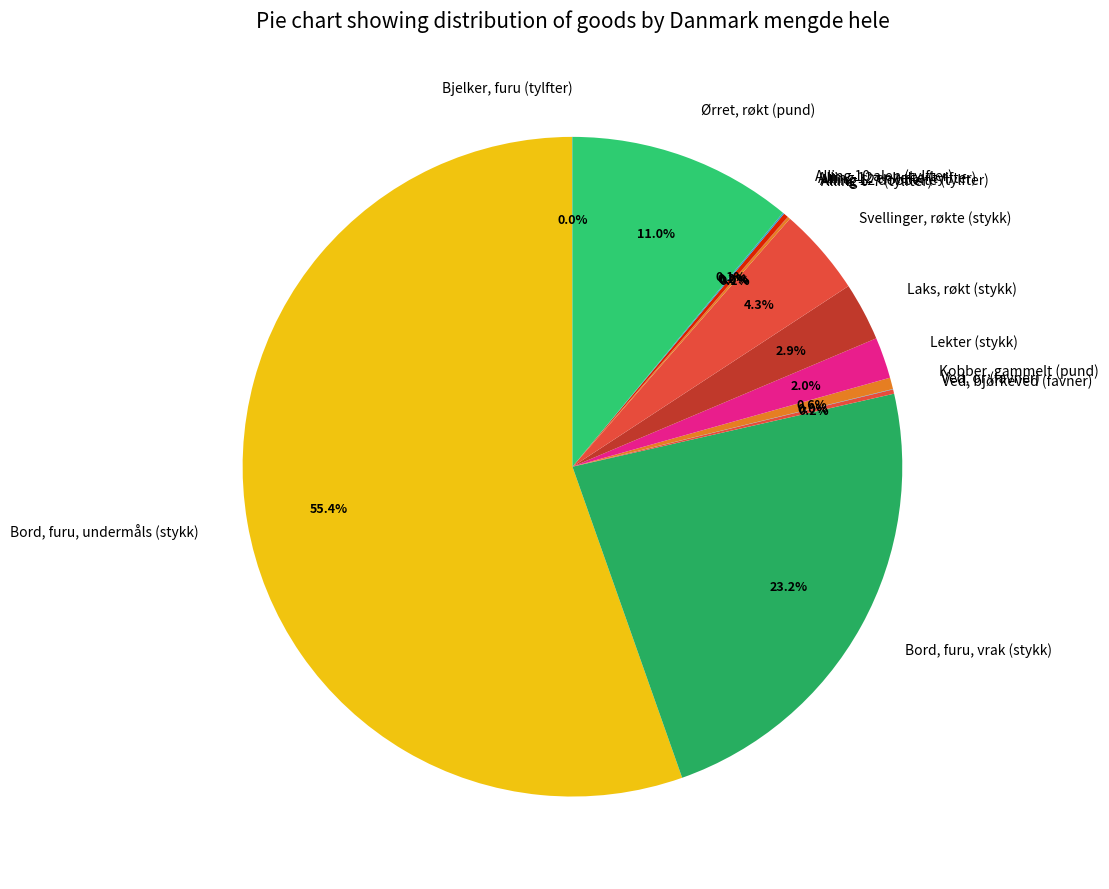

What is the largest slice in the pie chart?

Bord, furu, undermåls (stykk)